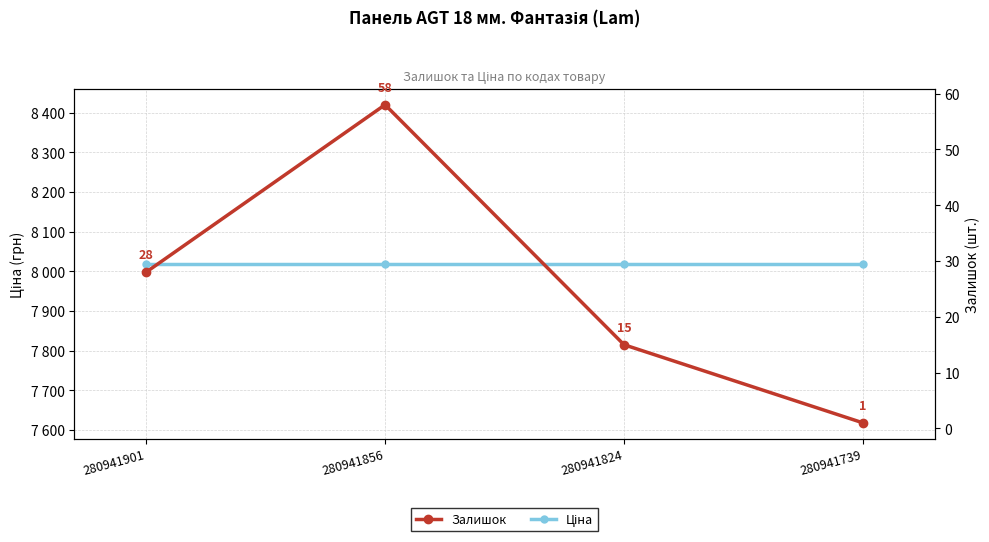

True or false: Залишок and Ціна cross at least once.

False